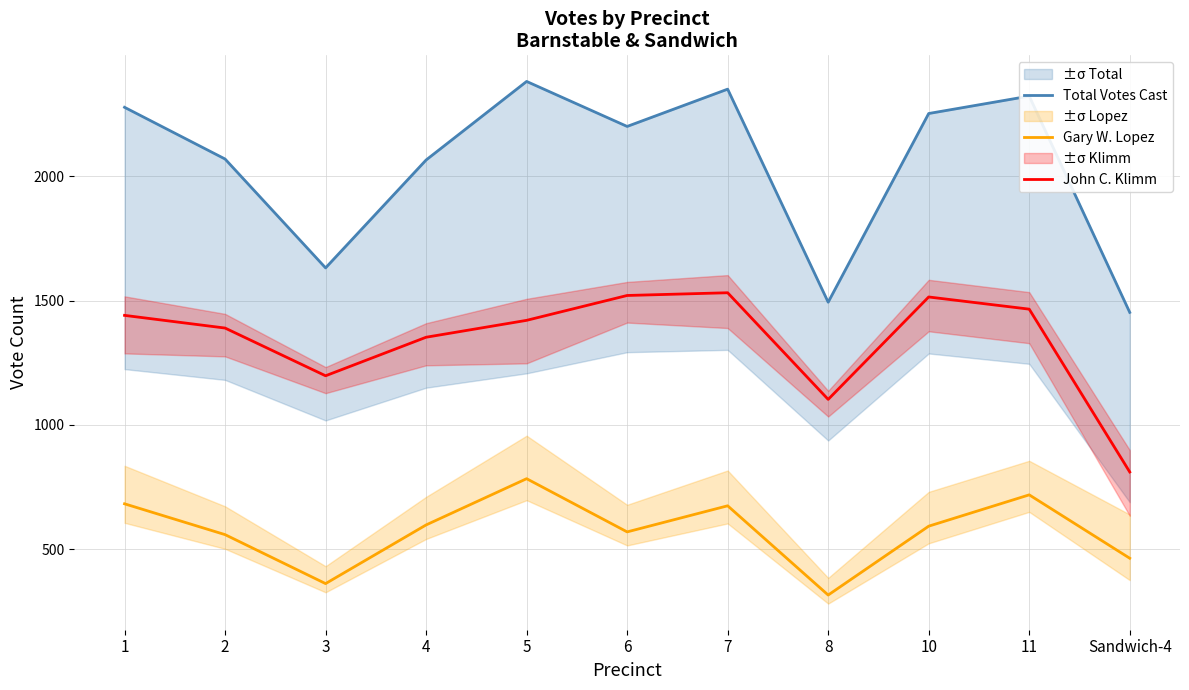

At which label does John C. Klimm reach its minimum?

Sandwich-4